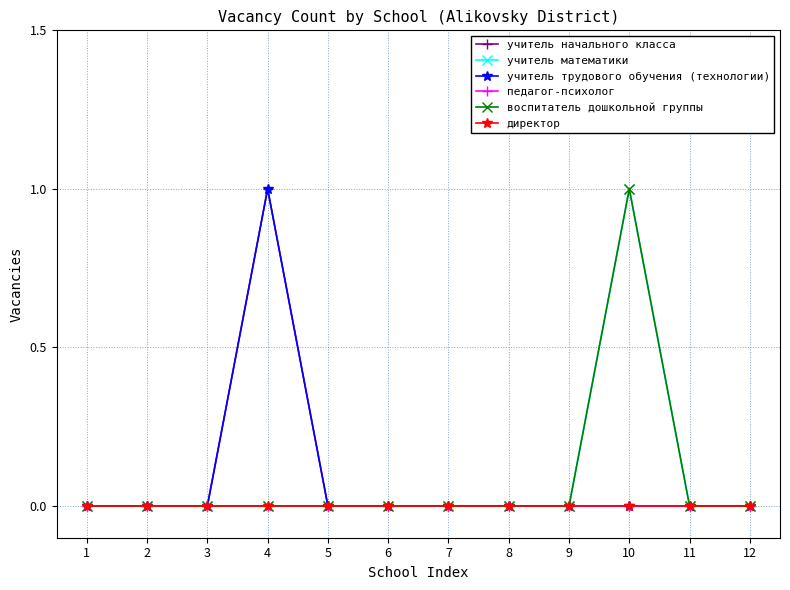

Is it true that педагог-психолог equals 0 at 2?

True